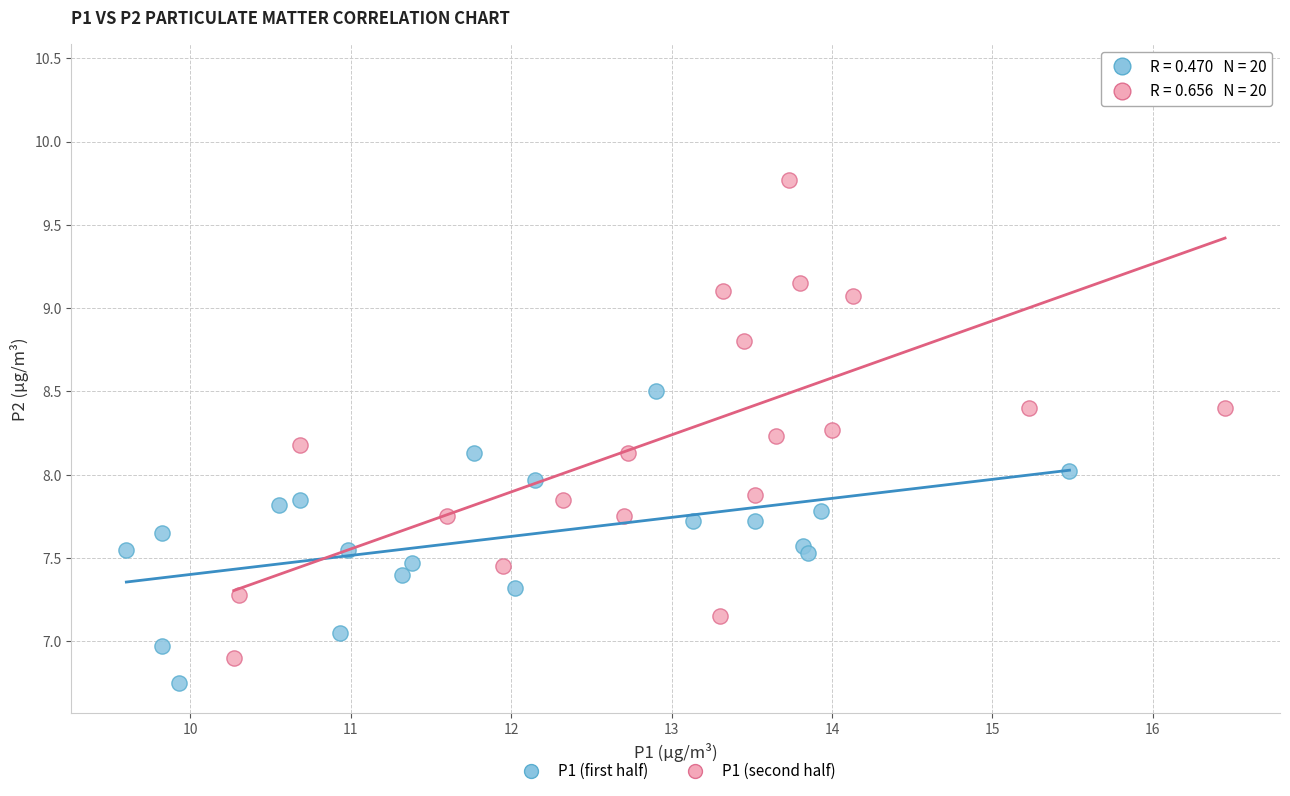

Which series reaches the maximum Y coordinate?

P1 (second half)